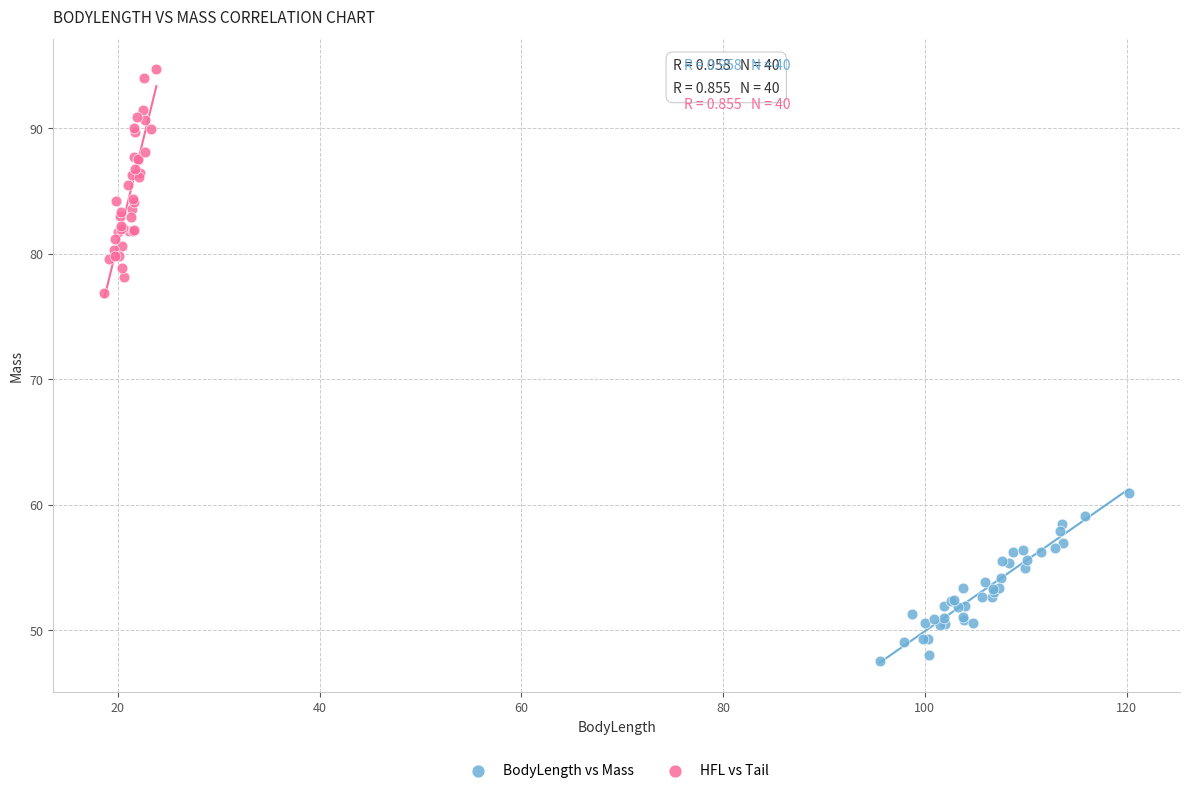

Which series reaches the minimum Y coordinate?

BodyLength vs Mass